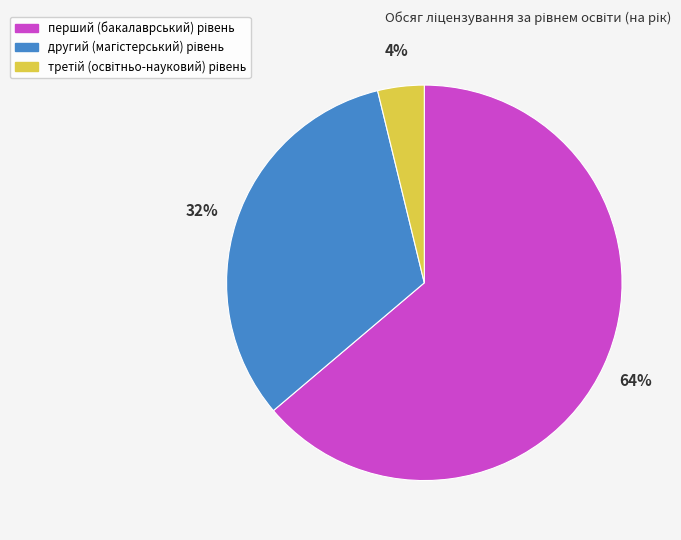

To the nearest percent, what is the average slice percentage?

33%